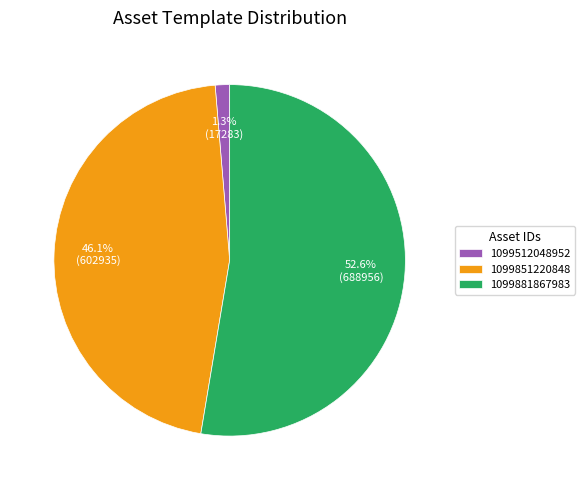

What is the largest slice in the pie chart?

1099881867983